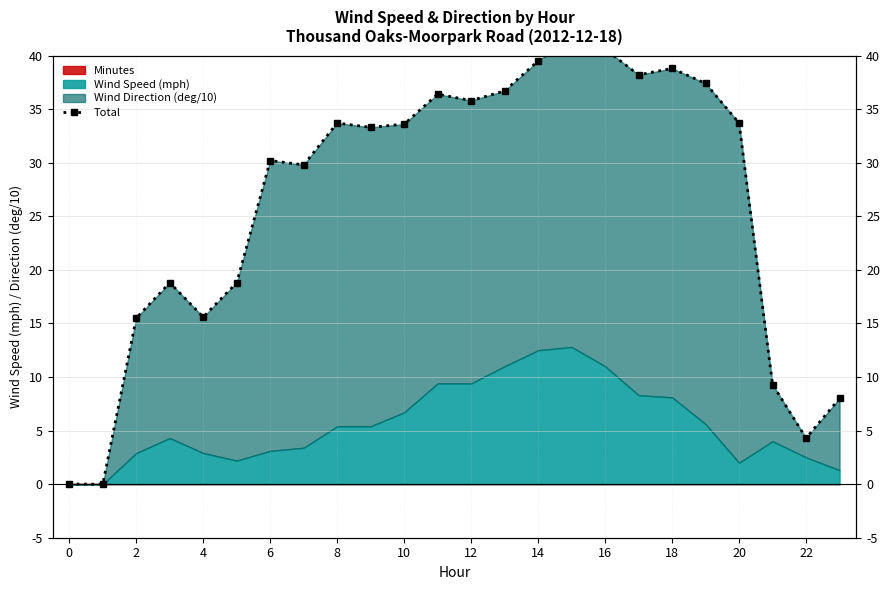

What is the sum of all values?

629.8